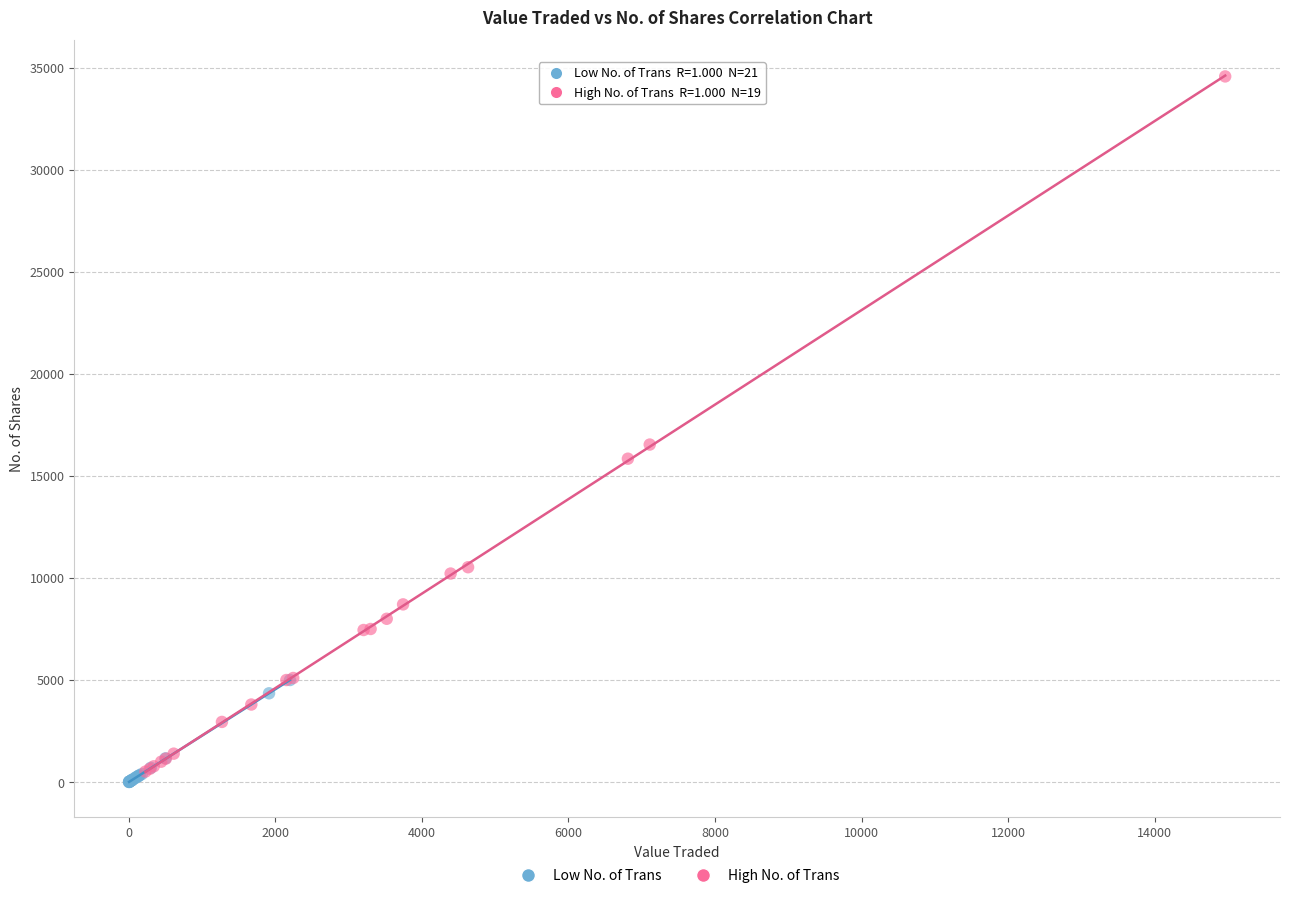

Which series reaches the maximum Y coordinate?

High No. of Trans